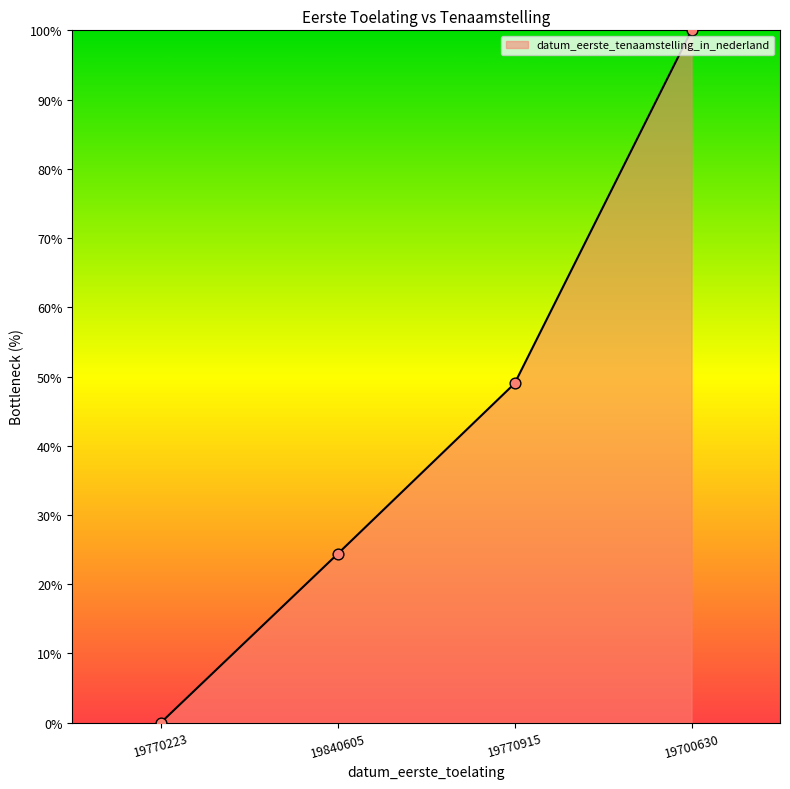

Between 19840605 and 19770915, which is larger?

19770915